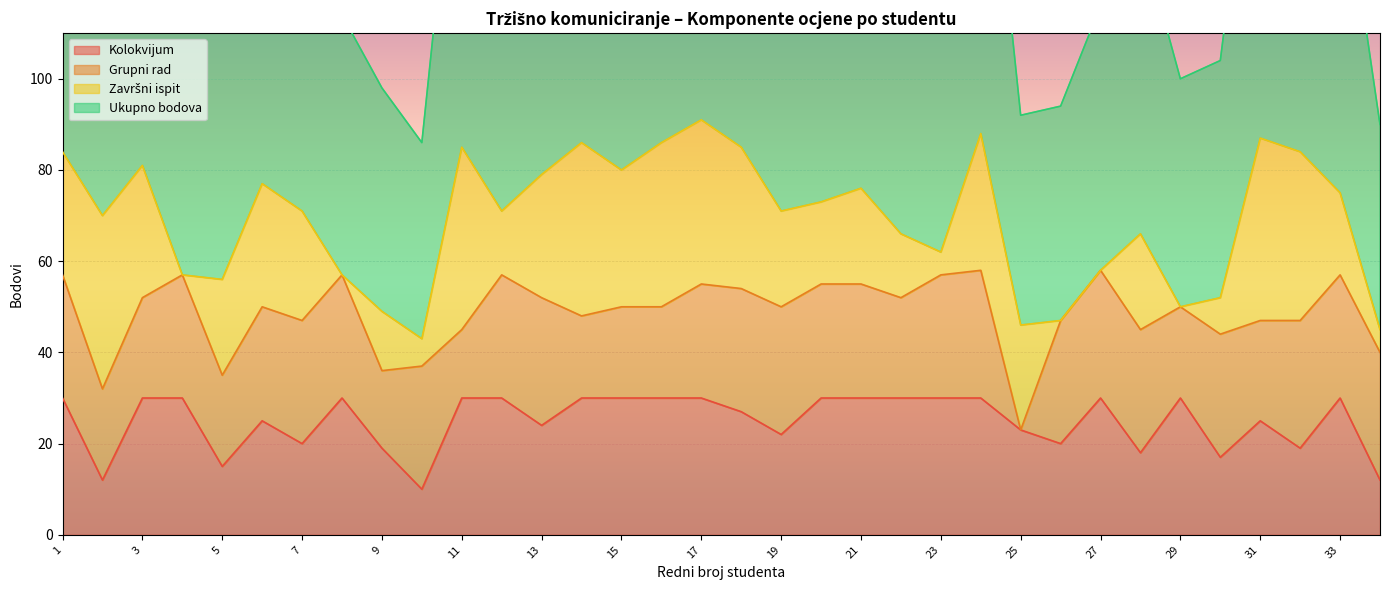

True or false: Kolokvijum and Ukupno bodova intersect in this chart.

False